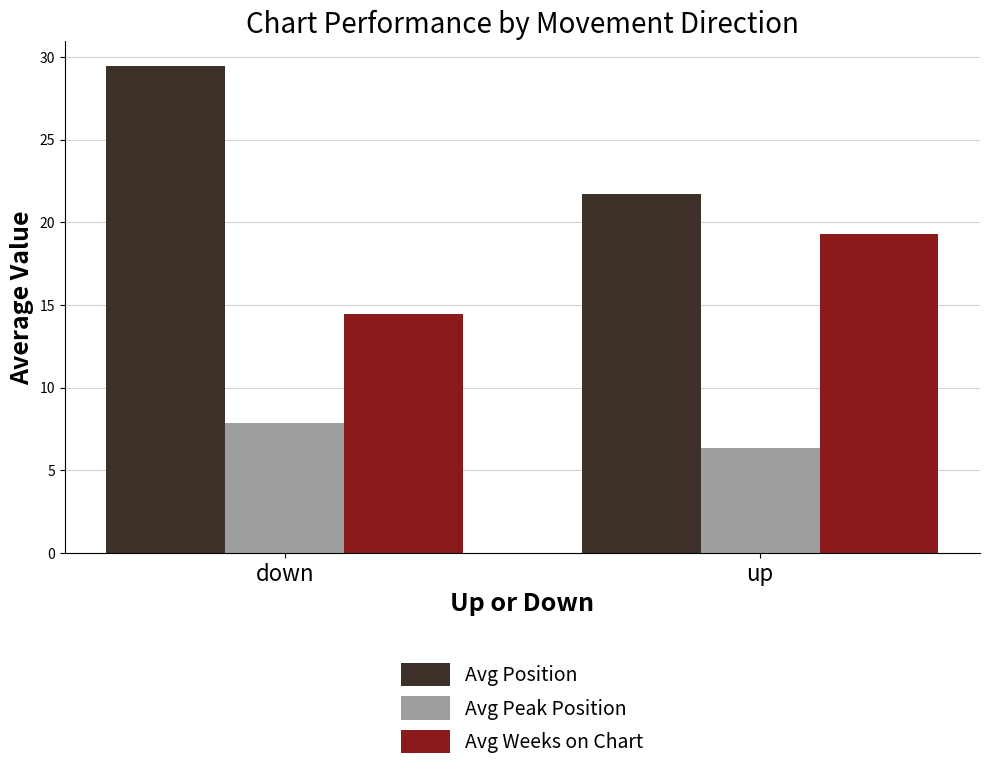

Between down and up, which series saw the biggest shift?

Avg Position